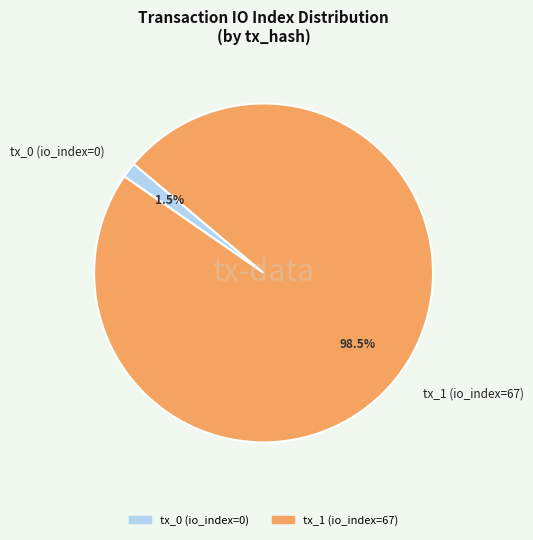

What is the largest slice in the pie chart?

tx_1 (io_index=67)